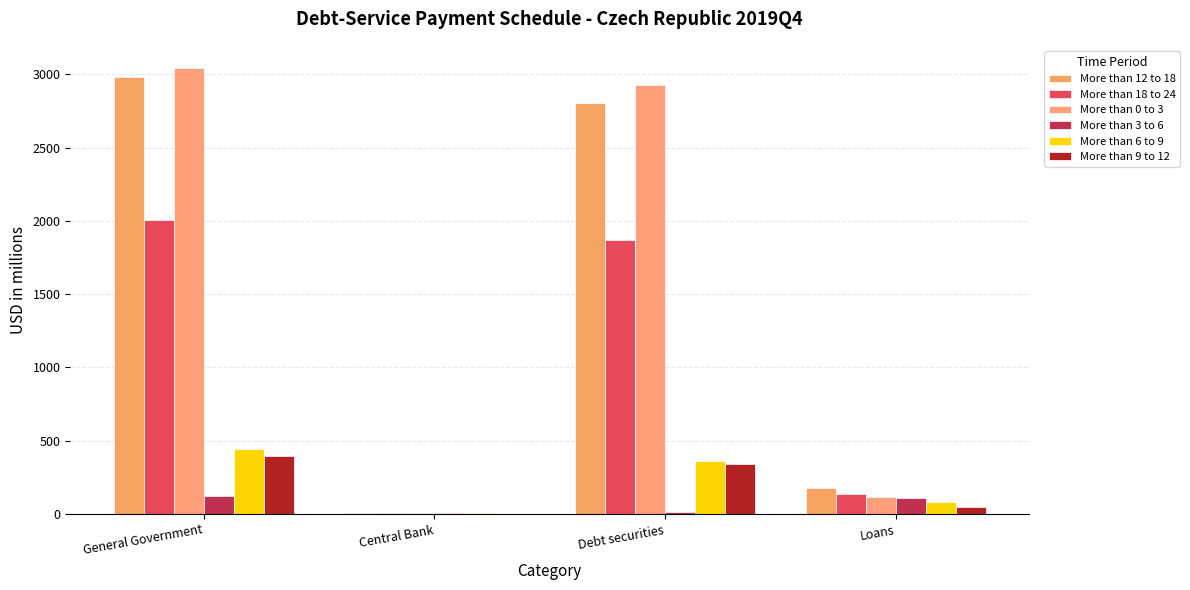

What are all the series names shown in the legend?

More than 12 to 18, More than 18 to 24, More than 0 to 3, More than 3 to 6, More than 6 to 9, More than 9 to 12